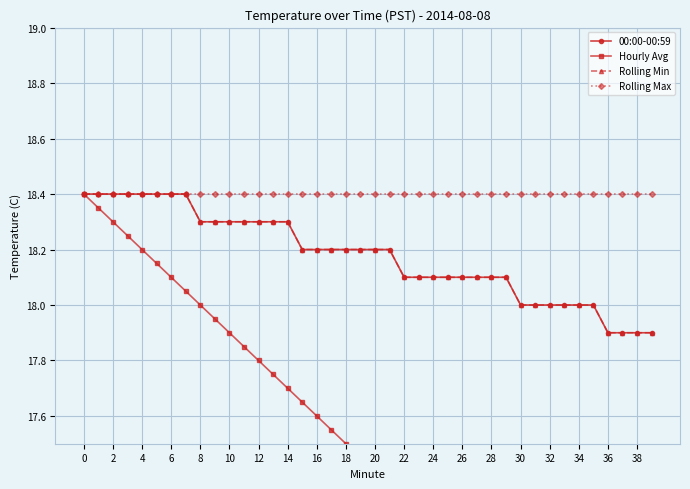

What is the difference between the highest and lowest values at 31?

1.5